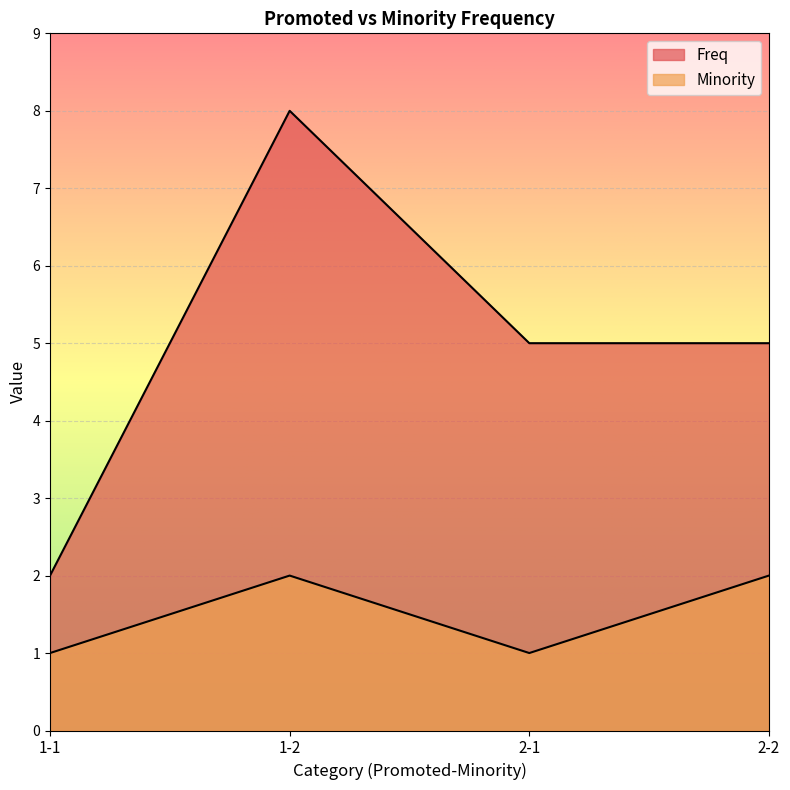

What position from the left is 1-1?

1